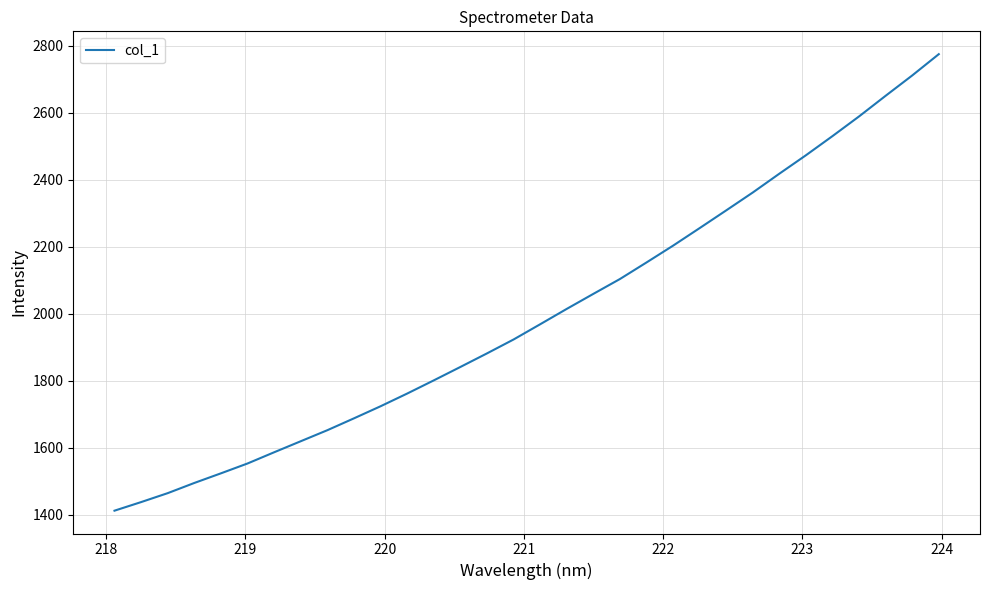

What is the difference between the maximum and minimum values?

1361.7